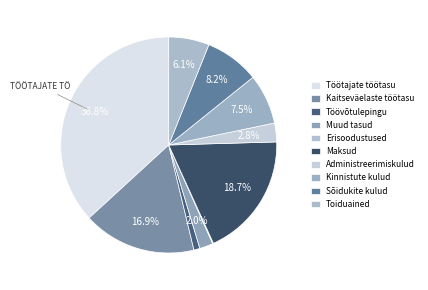

What percentage is the Kinnistute kulud slice, to the nearest percent?

8%